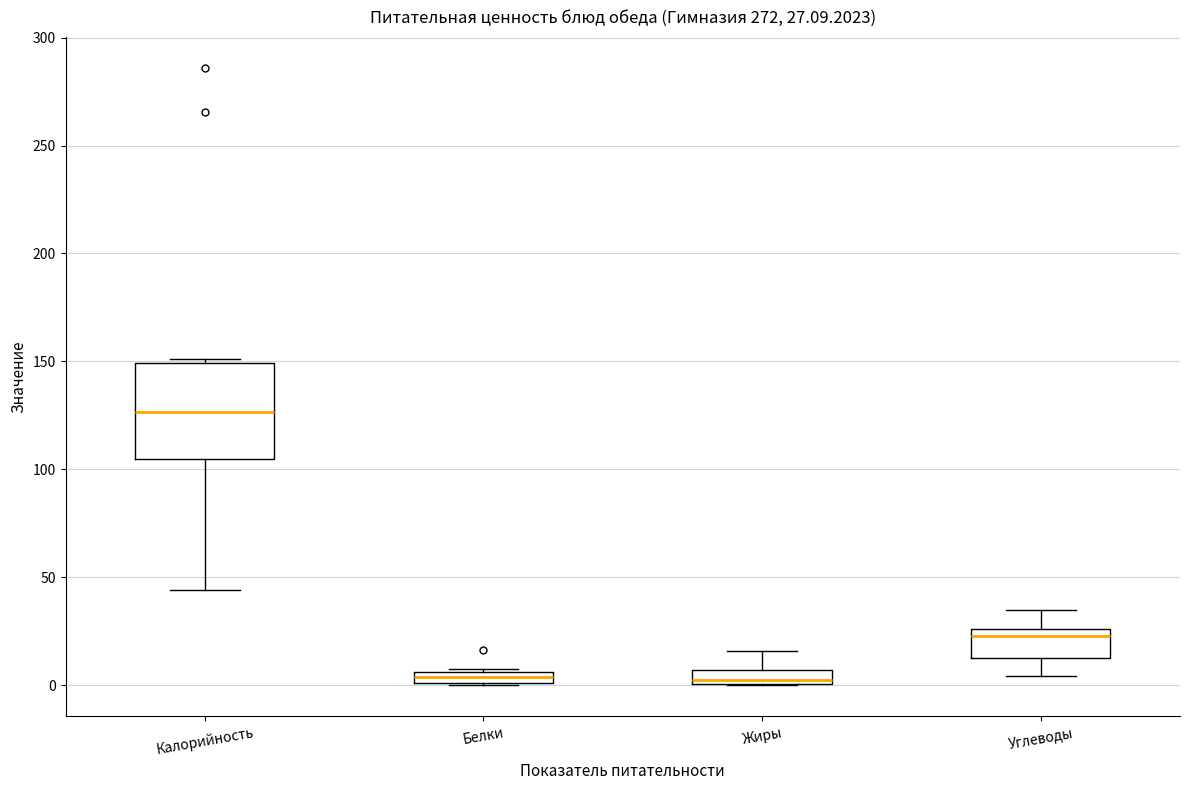

Comparing the boxes themselves (not the whiskers), which one is the tallest?

Калорийность